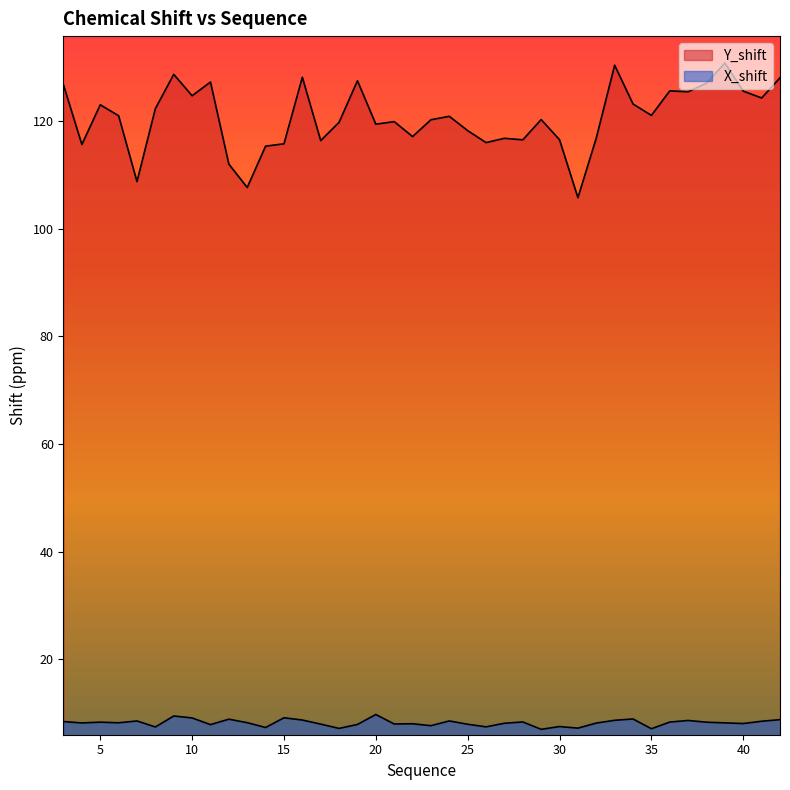

True or false: X_shift and Y_shift intersect in this chart.

False